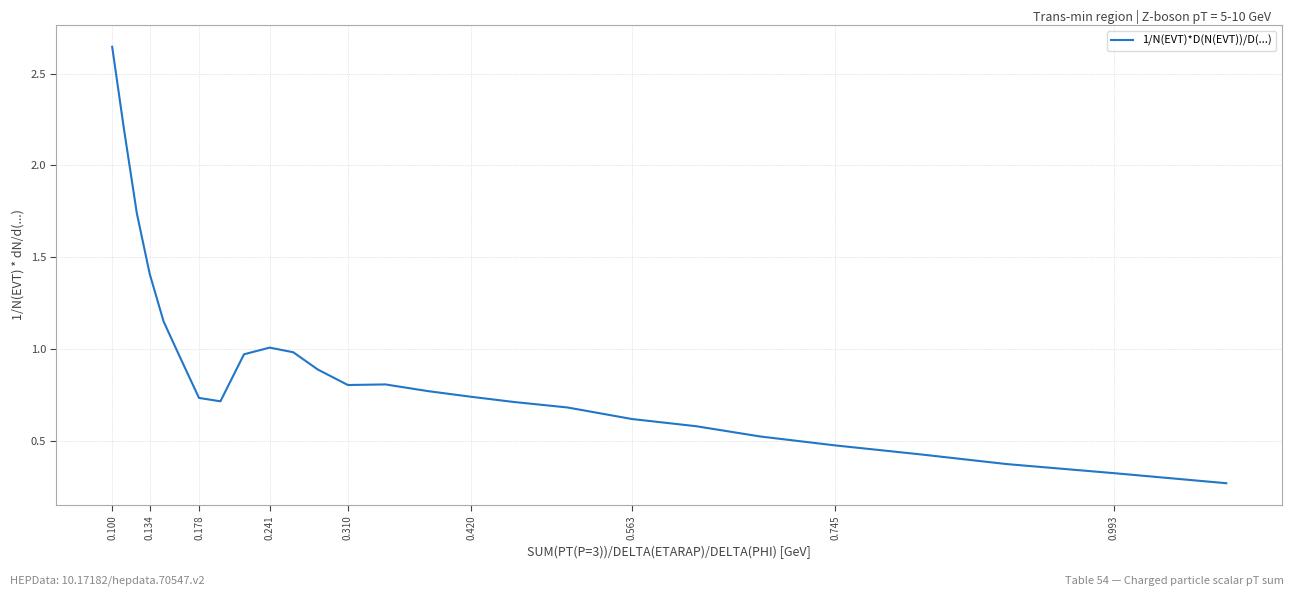

What is the difference between the maximum and minimum values?

2.4